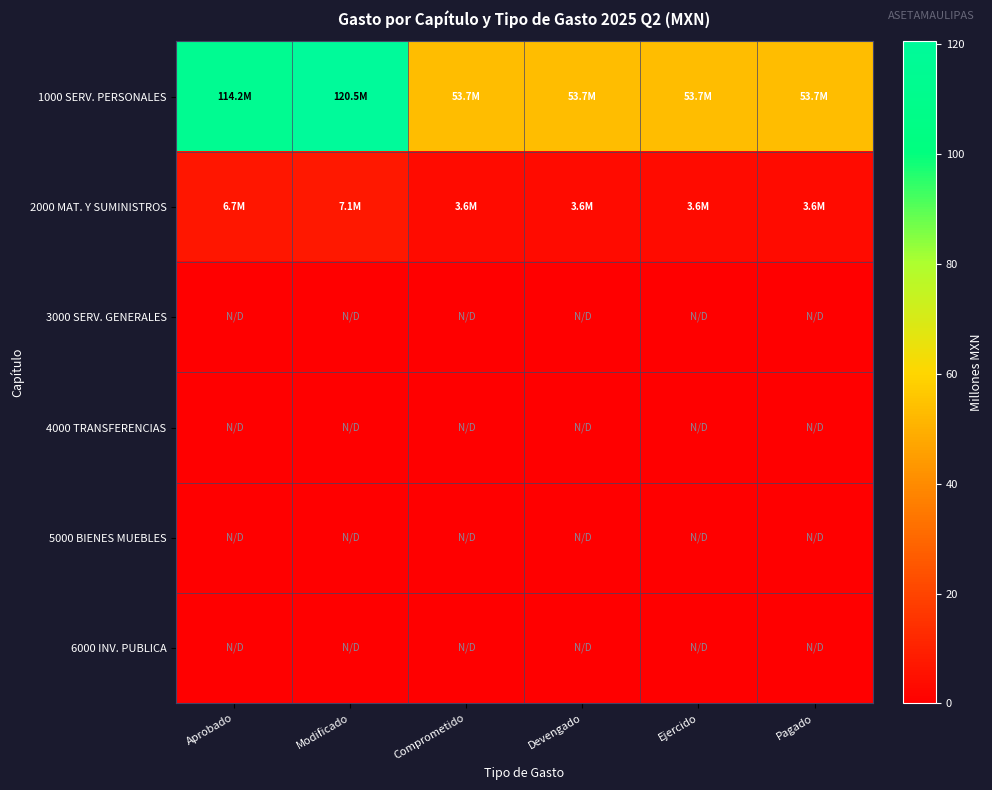

Reading left to right, what are all the values shown in this chart?

1000 SERV. PERSONALES: Aprobado=114.2	Modificado=120.5	Comprometido=53.7	Devengado=53.7	Ejercido=53.7	Pagado=53.7
2000 MAT. Y SUMINISTROS: Aprobado=6.7	Modificado=7.1	Comprometido=3.6	Devengado=3.6	Ejercido=3.6	Pagado=3.6
3000 SERV. GENERALES: Aprobado=0.0	Modificado=0.0	Comprometido=0.0	Devengado=0.0	Ejercido=0.0	Pagado=0.0
4000 TRANSFERENCIAS: Aprobado=0.0	Modificado=0.0	Comprometido=0.0	Devengado=0.0	Ejercido=0.0	Pagado=0.0
5000 BIENES MUEBLES: Aprobado=0.0	Modificado=0.0	Comprometido=0.0	Devengado=0.0	Ejercido=0.0	Pagado=0.0
6000 INV. PUBLICA: Aprobado=0.0	Modificado=0.0	Comprometido=0.0	Devengado=0.0	Ejercido=0.0	Pagado=0.0